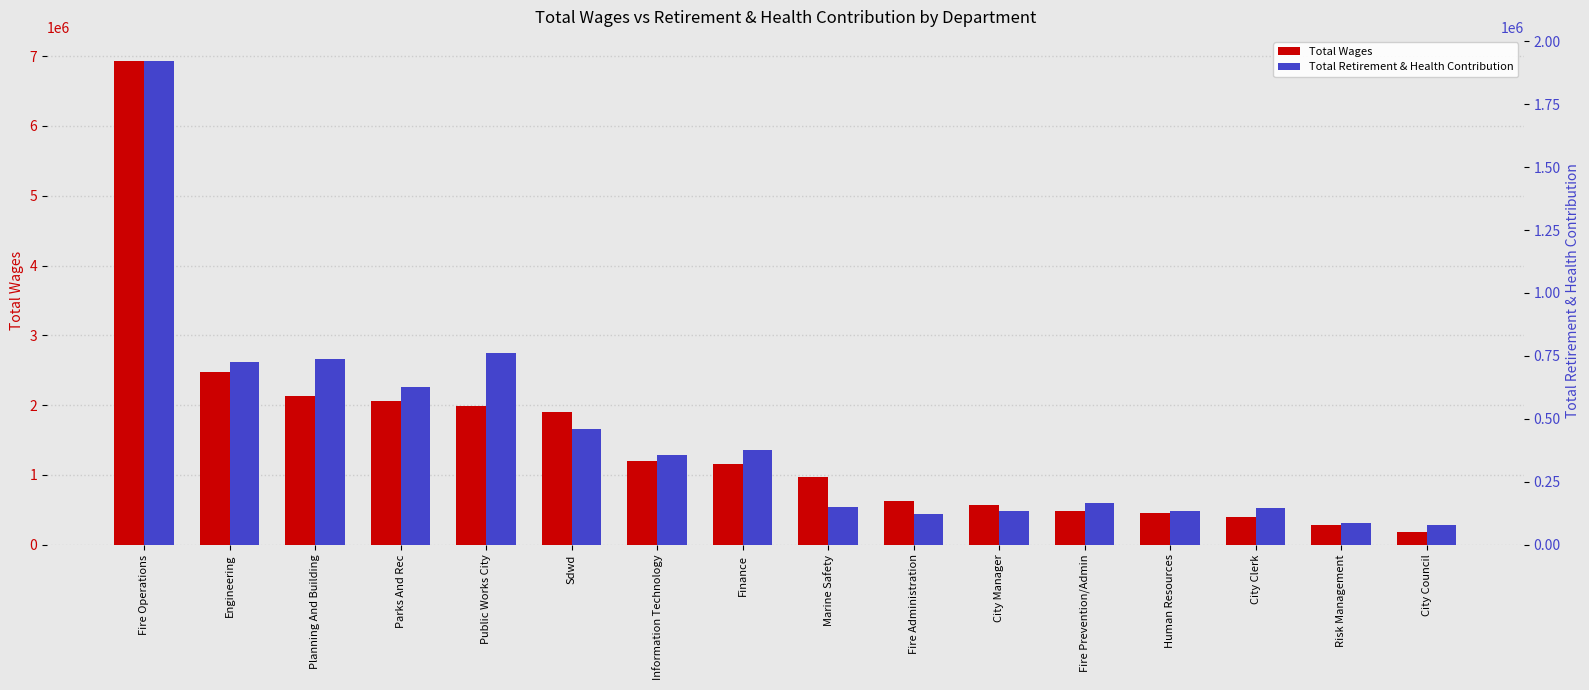

List the labels in order of Total Wages value, smallest first.

City Council, Risk Management, City Clerk, Human Resources, Fire Prevention/Admin, City Manager, Fire Administration, Marine Safety, Finance, Information Technology, Sdwd, Public Works City, Parks And Rec, Planning And Building, Engineering, Fire Operations